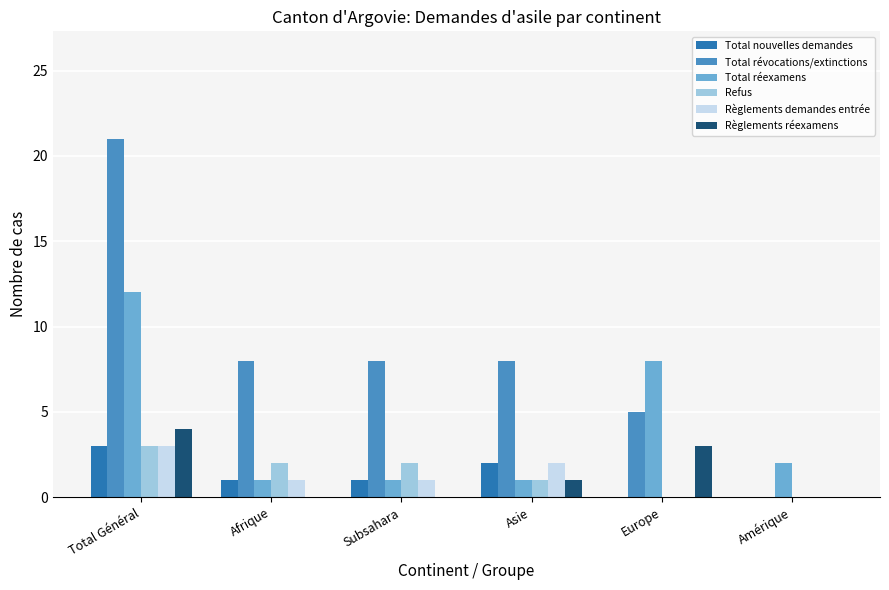

Which category has the highest value in the Refus series?

Total Général